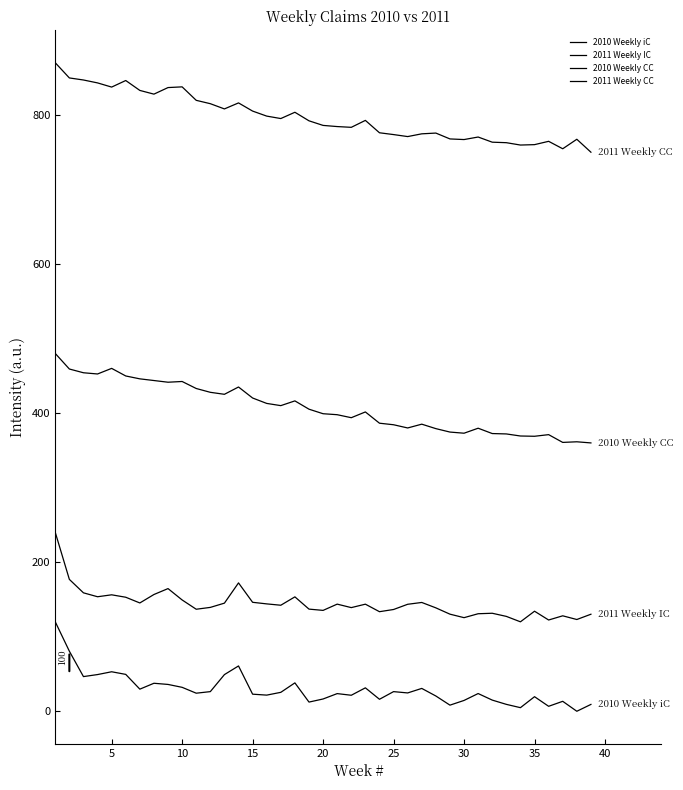

True or false: 2011 Weekly IC and 2010 Weekly CC intersect in this chart.

False